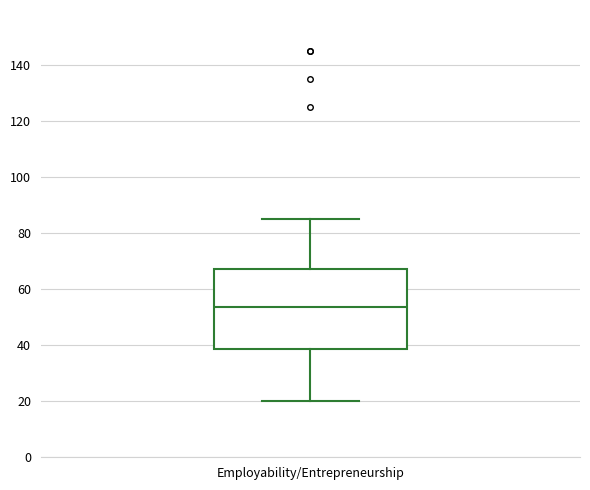

Where is the lower edge of the box for Employability/Entrepreneurship on the y-axis? The values are not printed on the chart, so give them approximately, as read against the axis.

38